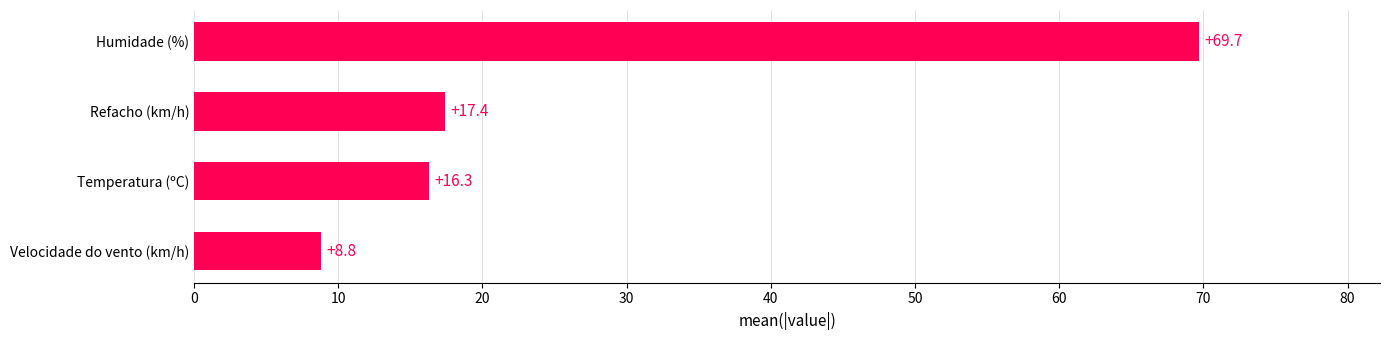

What value does the data have at Velocidade do vento (km/h)?

8.8